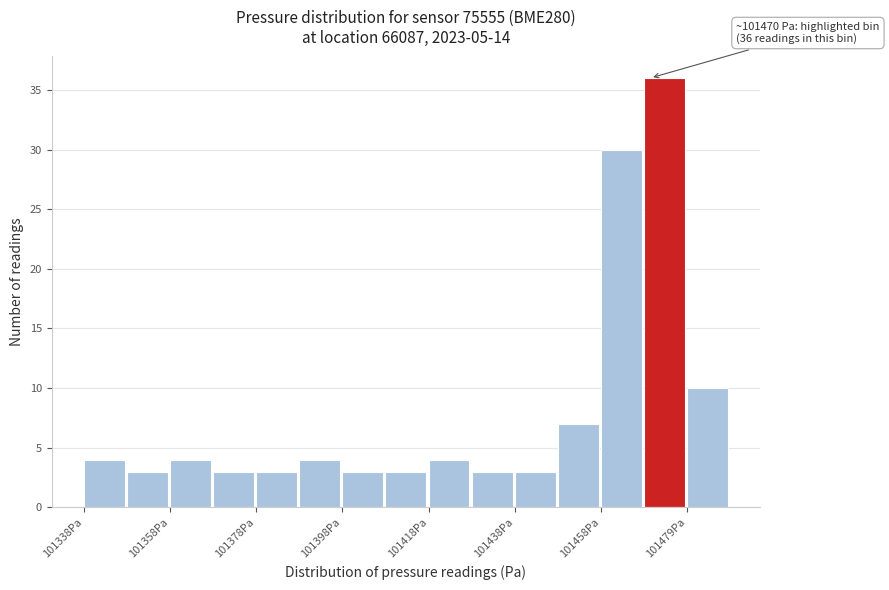

Around what value on the x-axis is the tallest bar? Give the approximate position of its centre, as read against the axis.

101475